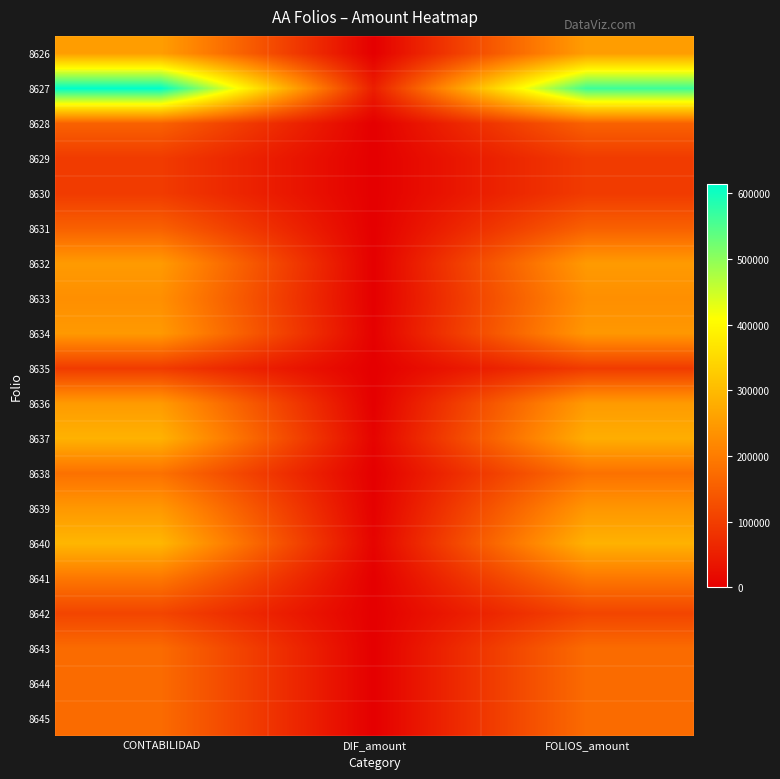

Which series has the widest spread of values?

8627